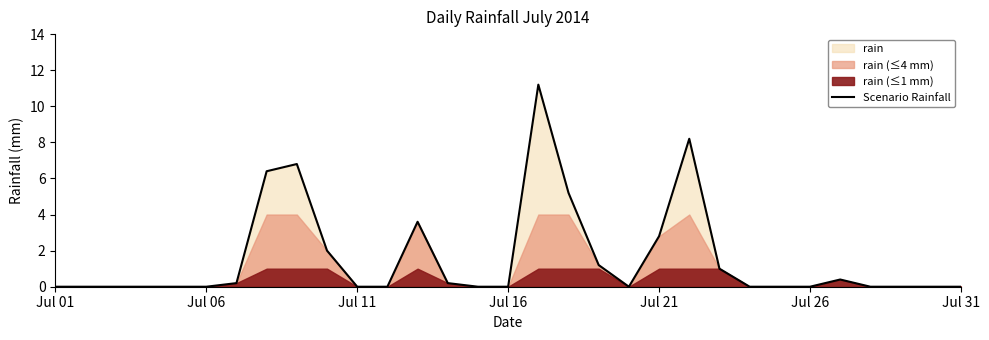

The value of Scenario Rainfall at Jul 16 is -6.7. True or false?

False